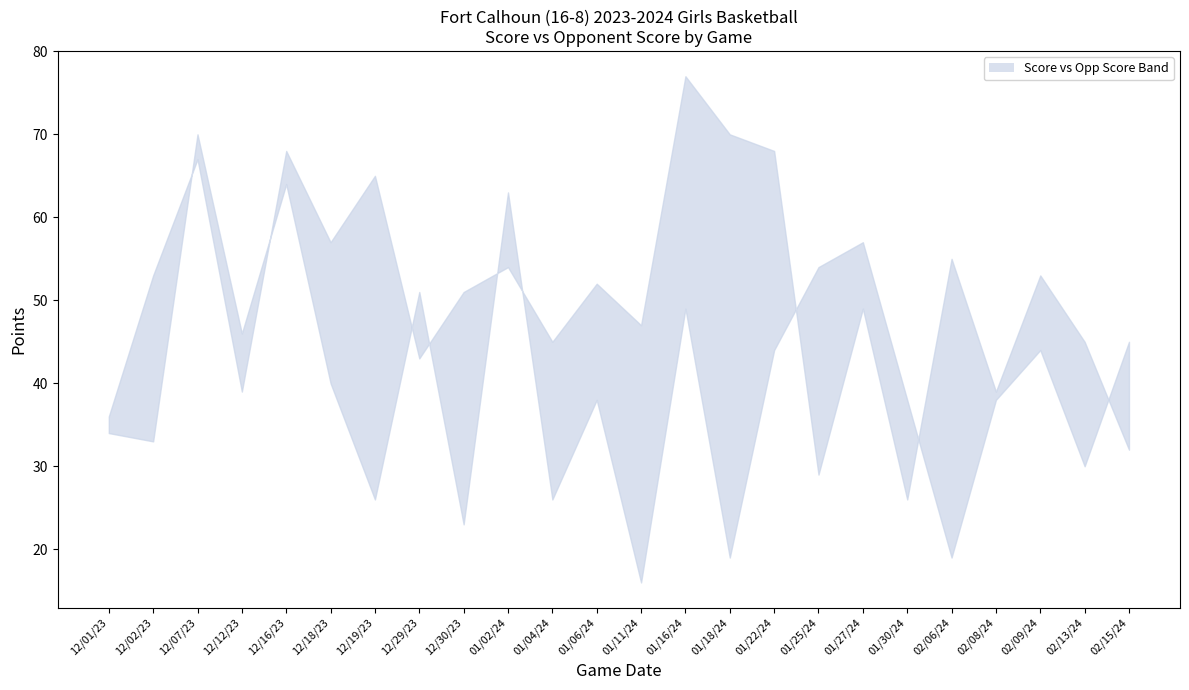

What is the total value across all series at 12/18/23?

97